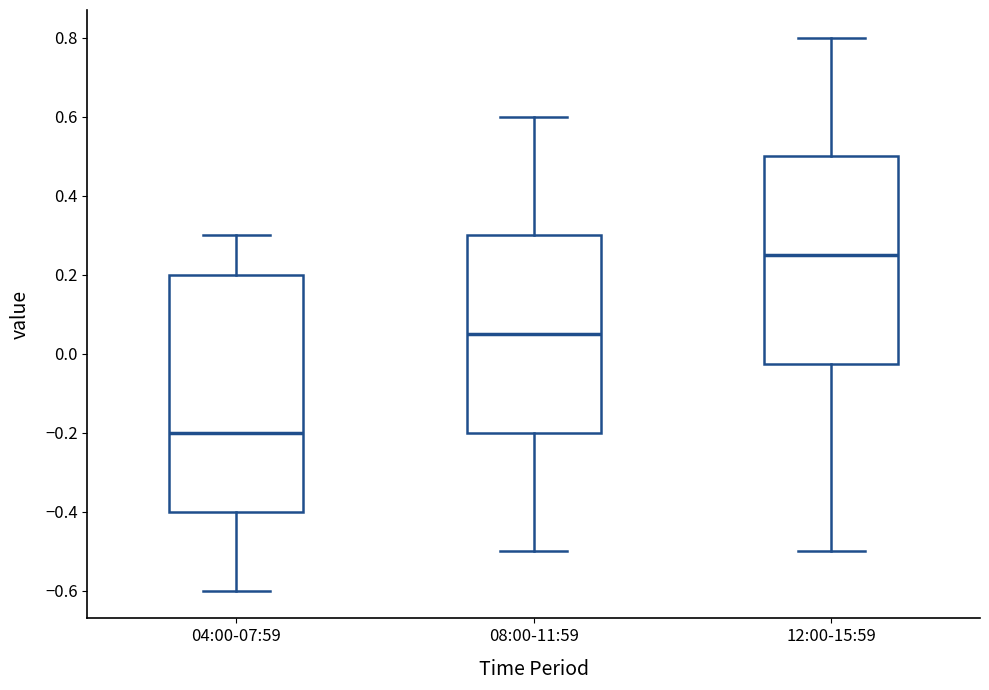

Which box is the tallest, from its lower edge to its upper edge?

04:00-07:59